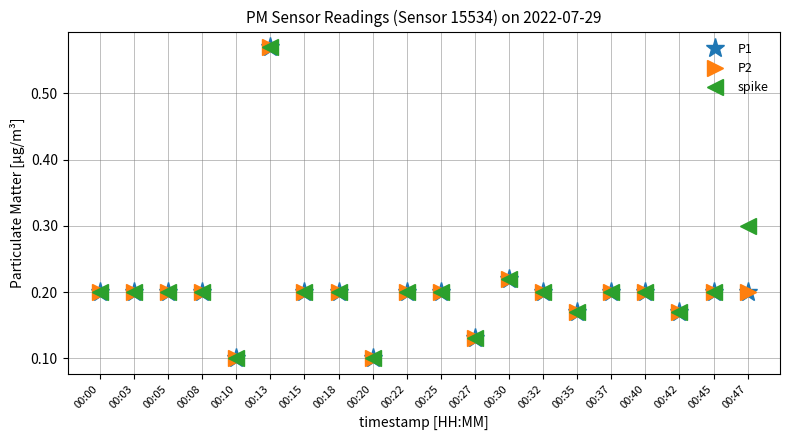

What is the approximate value of P2 at 00:22?

0.2